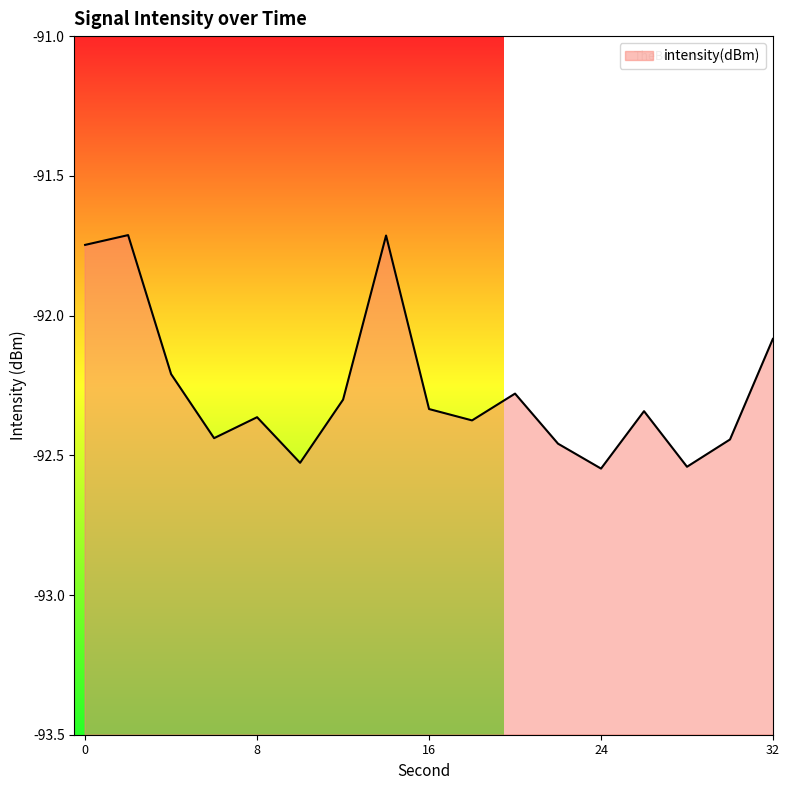

Where is the data nearest to the value -92?

32